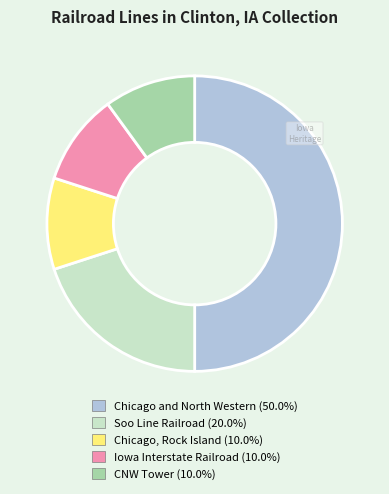

Does CNW Tower represent more than half of the total?

No